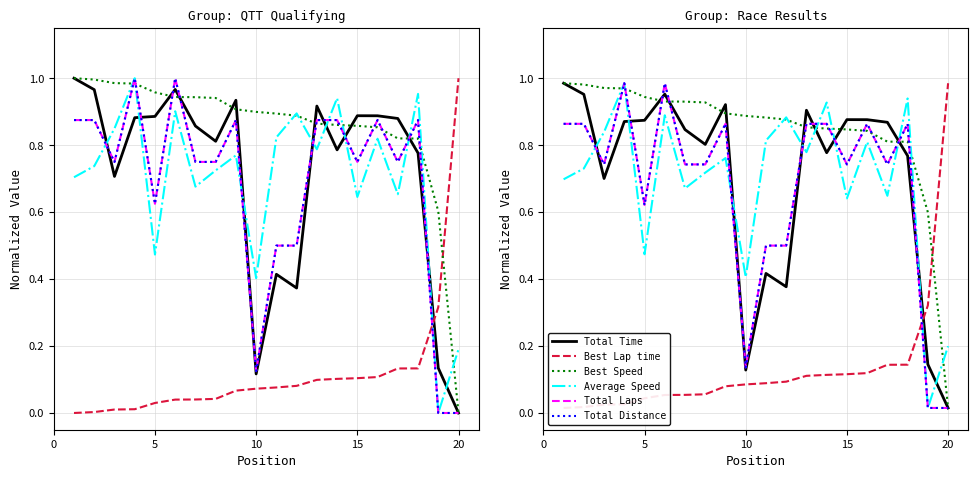

True or false: Average Speed has a value of 1.2 at 10.

False